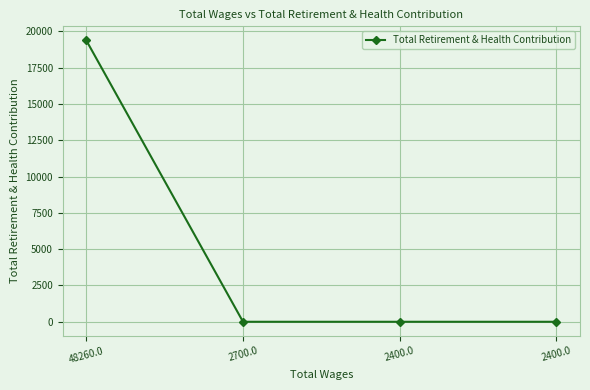

How many distinct data groups are displayed?

1